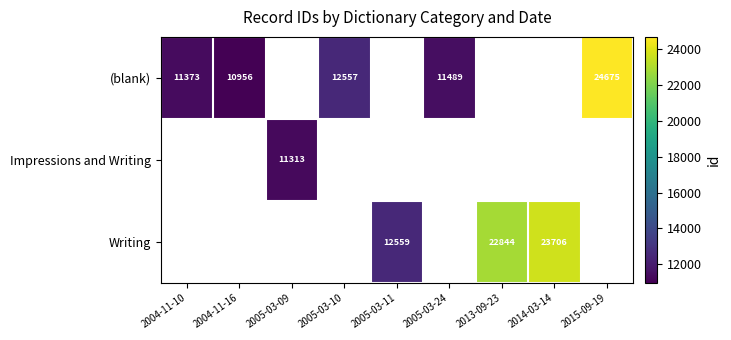

True or false: (blank) has a value of 12557 at 2005-03-10.

True